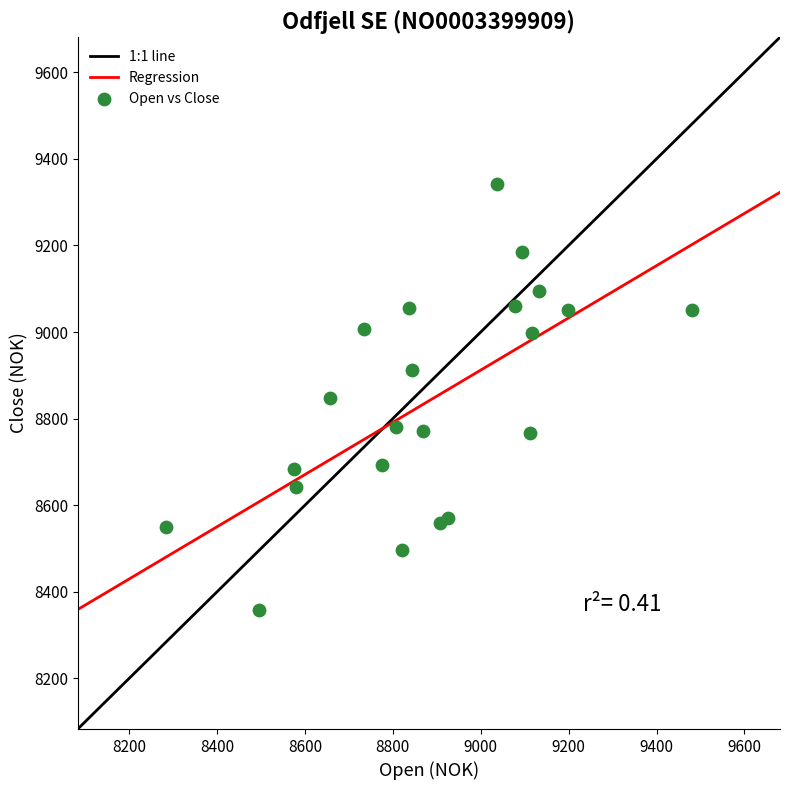

What is the range of X values (max minus min)?

1198